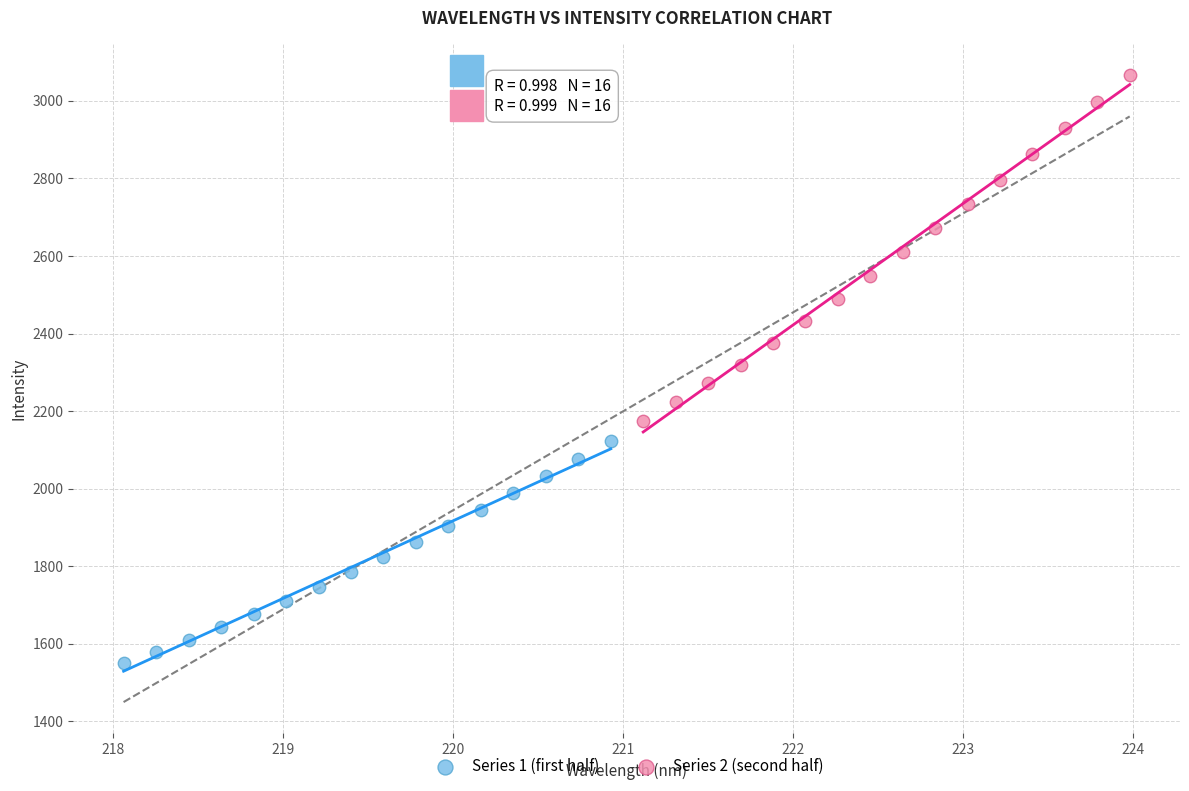

Which series contains the highest Y value?

Series 2 (second half)